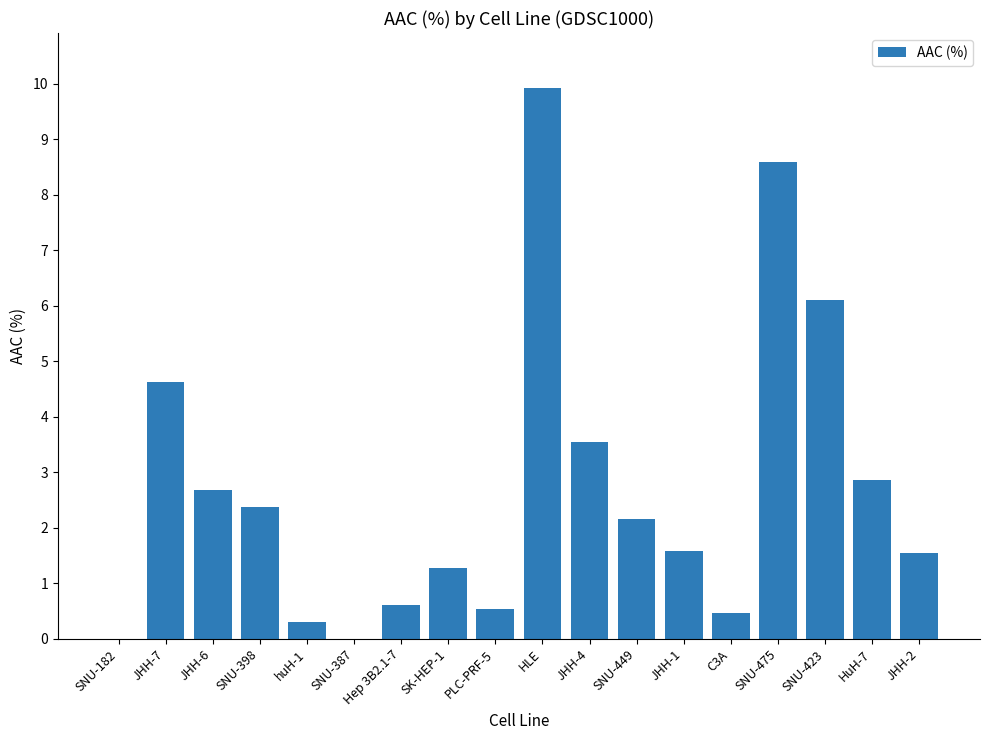

What is the change in value from SNU-387 to JHH-1?

+1.6